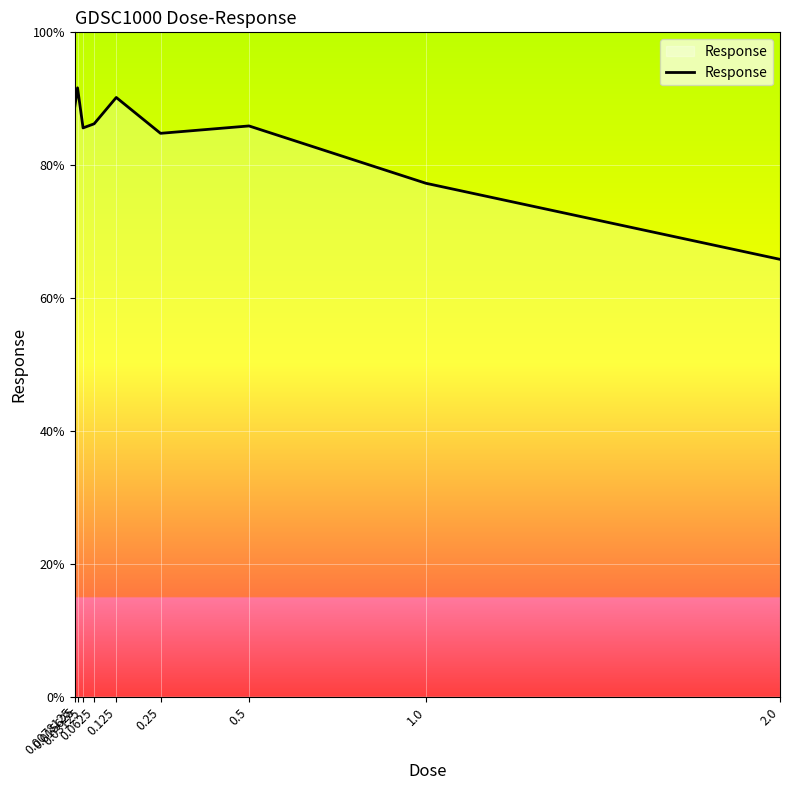

What is the greatest value displayed?

91.6